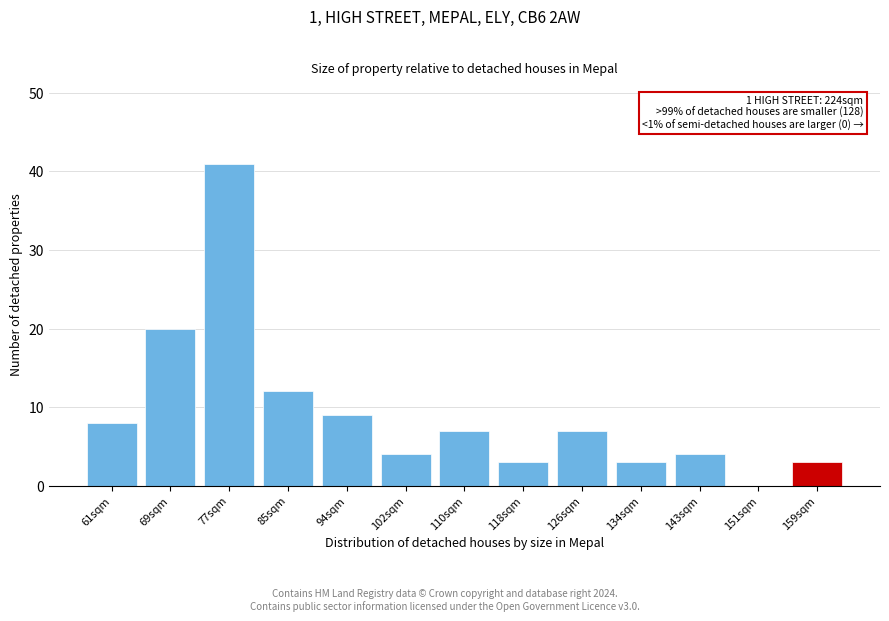

Reading right to left, what are all the values shown in this chart?

159sqm=3	151sqm=0	143sqm=4	134sqm=3	126sqm=7	118sqm=3	110sqm=7	102sqm=4	94sqm=9	85sqm=12	77sqm=41	69sqm=20	61sqm=8